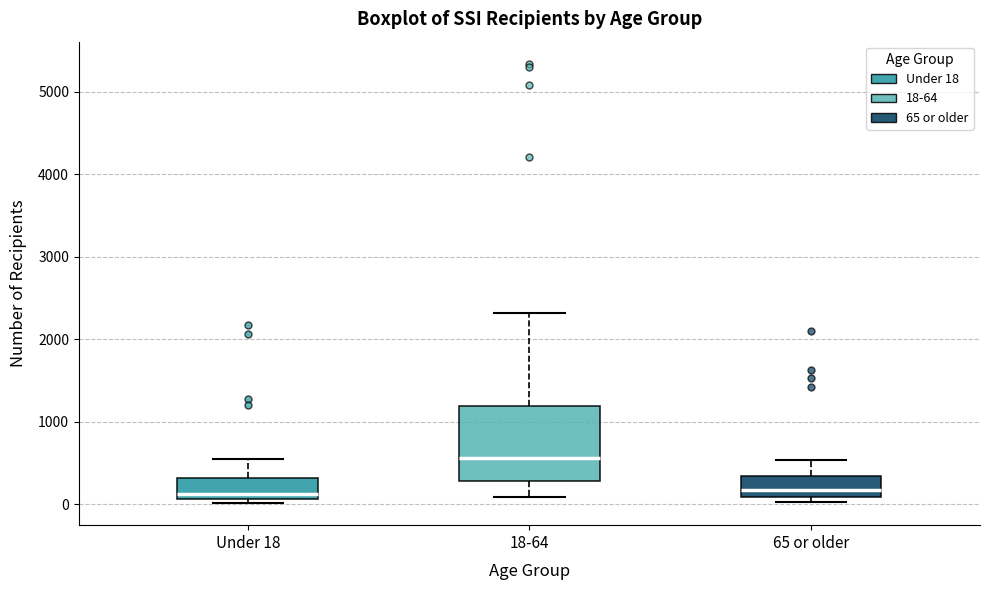

Comparing the boxes themselves (not the whiskers), which one is the tallest?

18-64